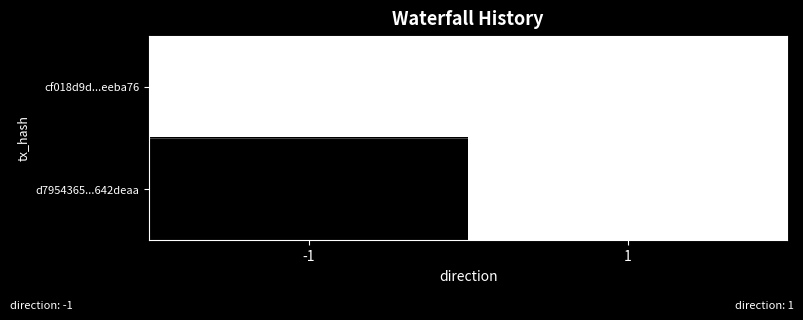

Reading right to left, what are all the values shown in this chart?

cf018d9d...eeba76: 1=0	-1=0
d7954365...642deaa: 1=0	-1=8